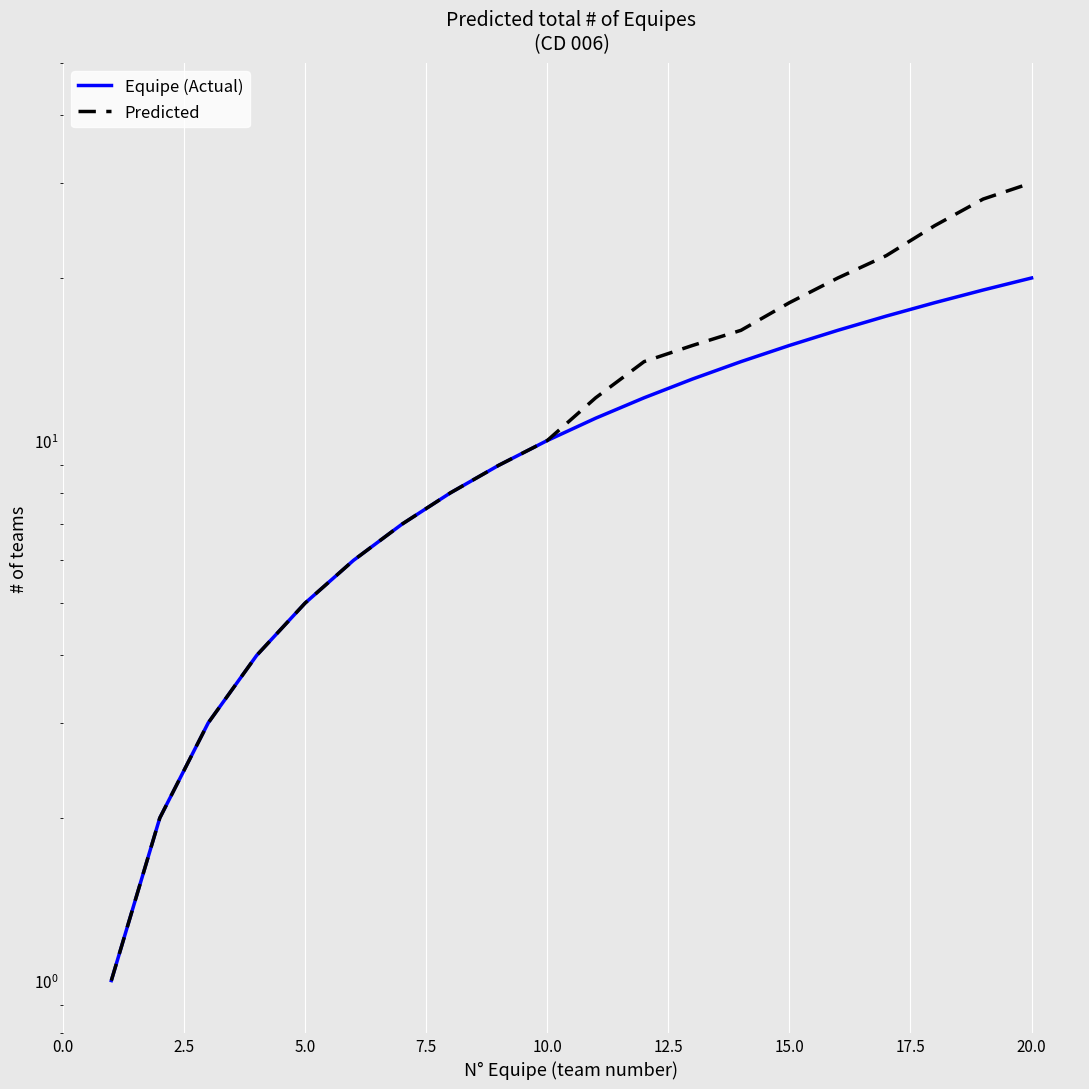

True or false: Equipe (Actual) and Predicted intersect in this chart.

False